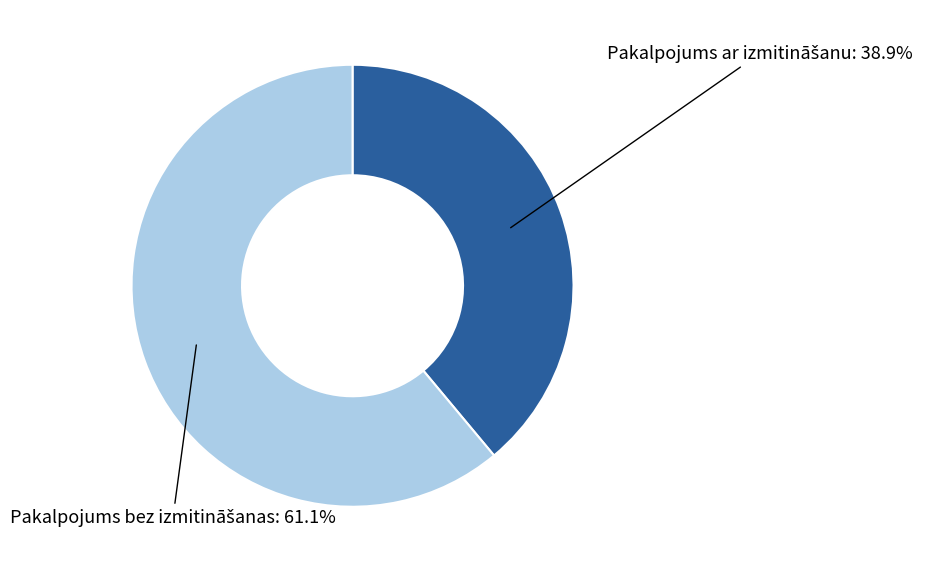

Is there a majority slice in this chart?

Yes